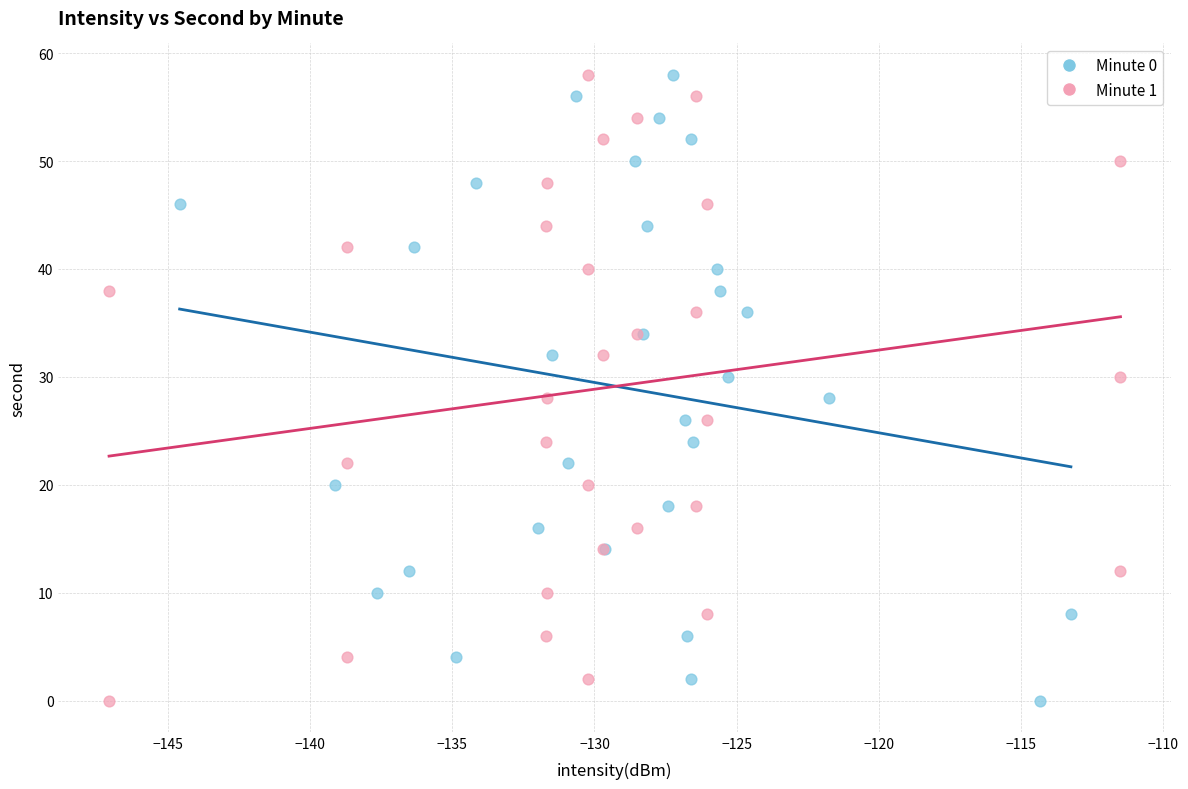

What are all the series names shown in the legend?

Minute 0, Minute 1